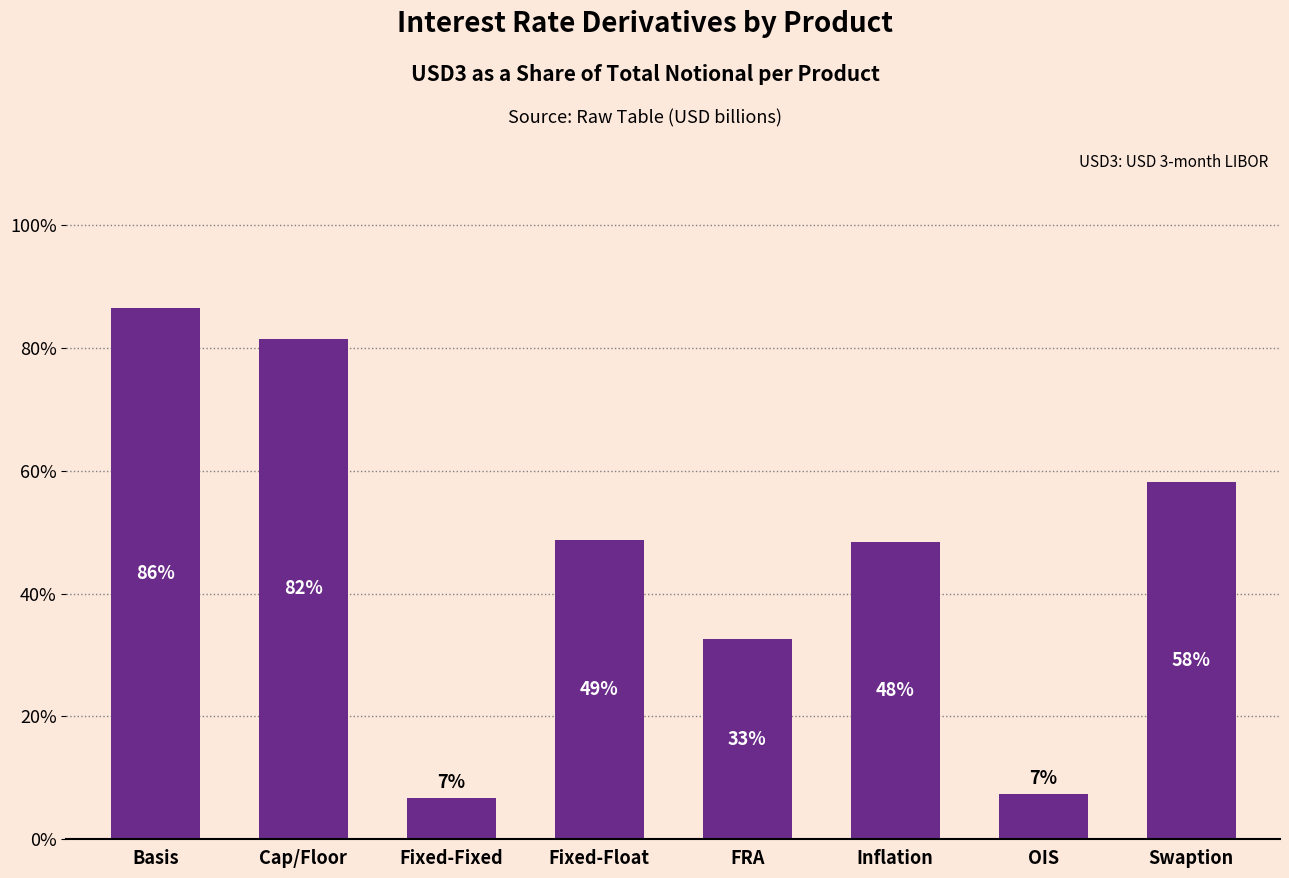

List the labels in order of value, largest first.

Basis, Cap/Floor, Swaption, Fixed-Float, Inflation, FRA, OIS, Fixed-Fixed